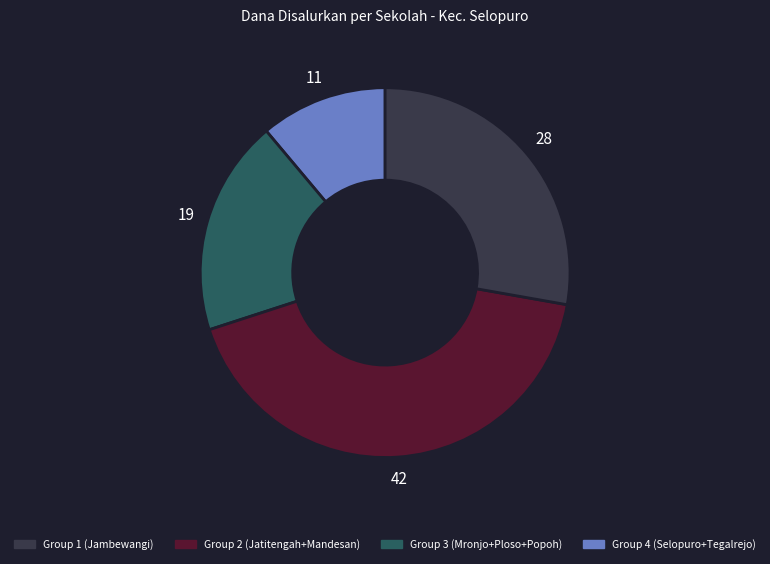

Does any single category account for the majority?

No